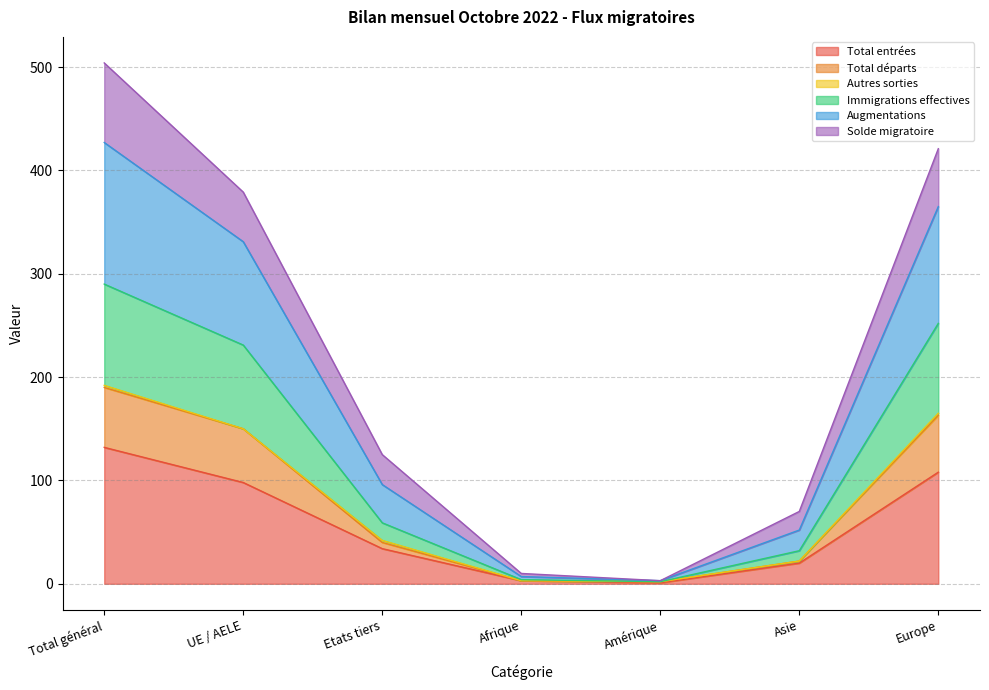

What is the difference between the highest and lowest values at UE / AELE?

281